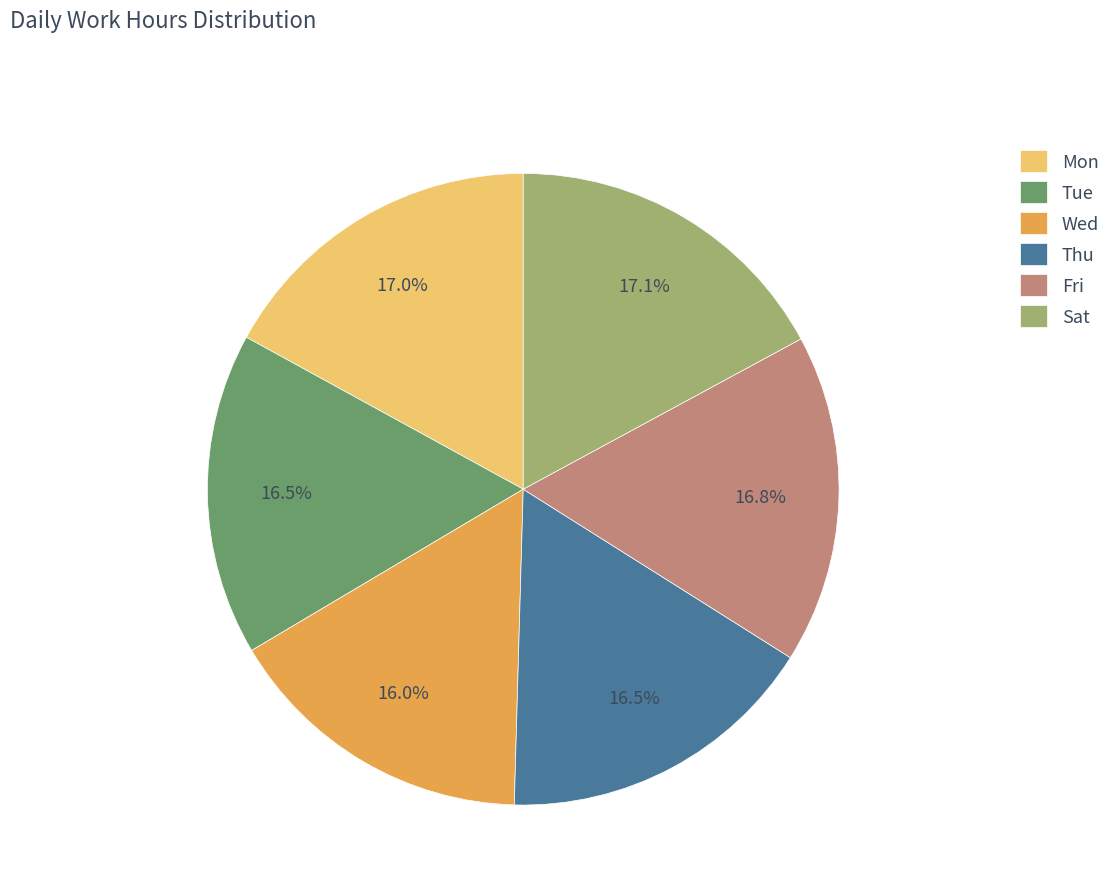

Is the sum of Wed and Mon greater than half?

No